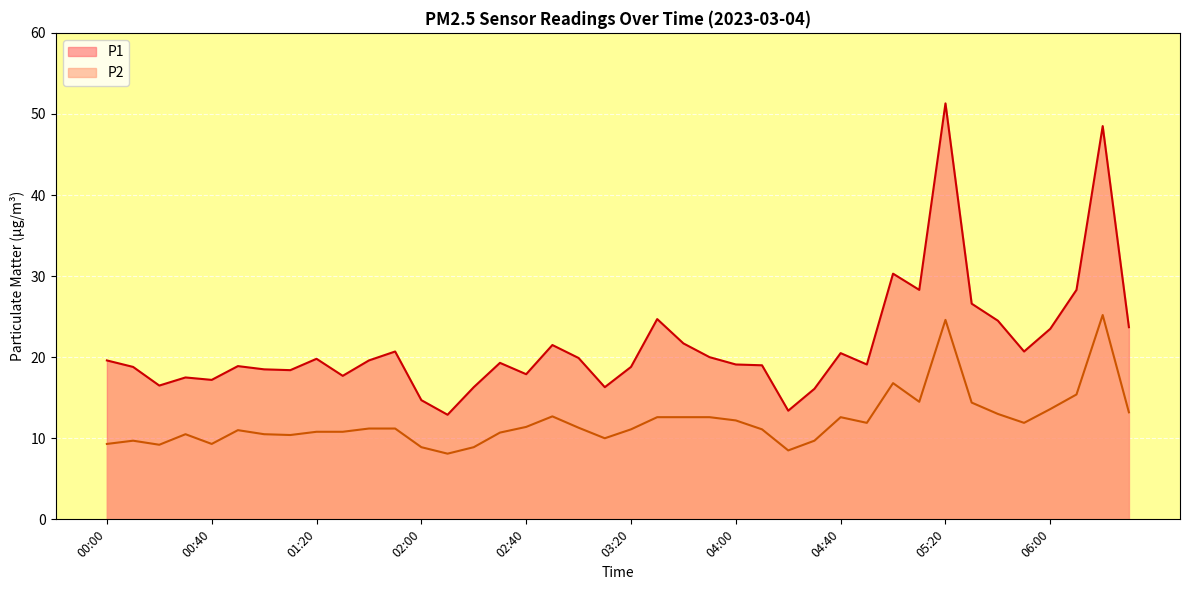

True or false: P2 has more than 2 points higher than both neighbors.

True